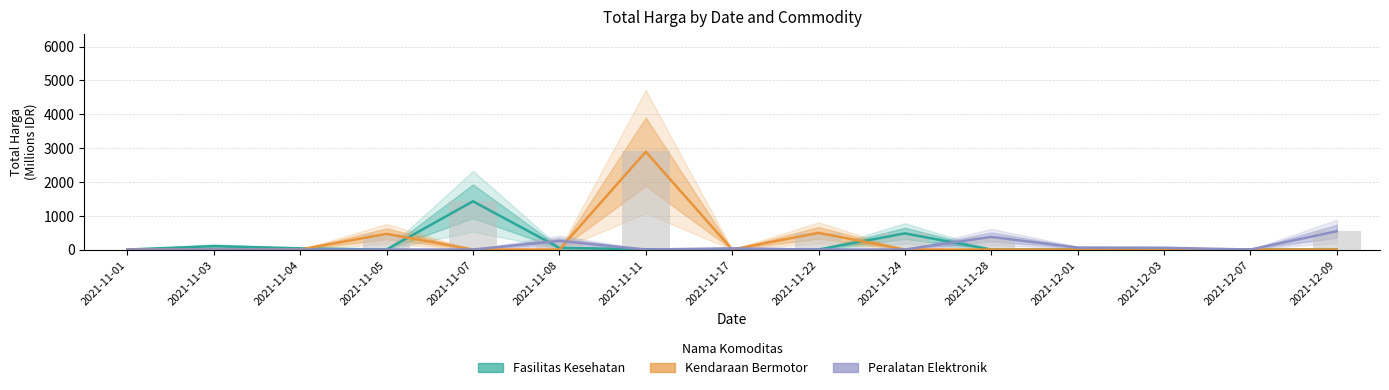

The value of Kendaraan Bermotor at 2021-11-03 is -1548.7. True or false?

False